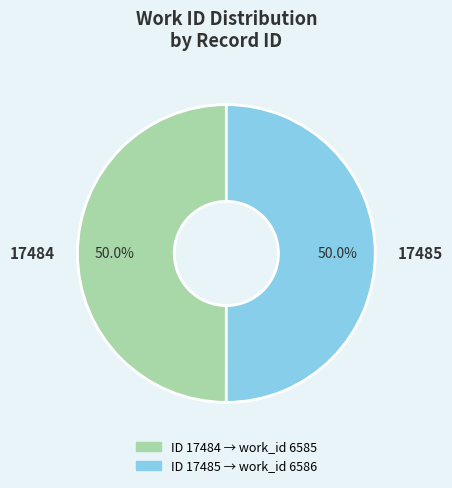

What is the ratio of the value at 17485 to the value at 17484?

1.0